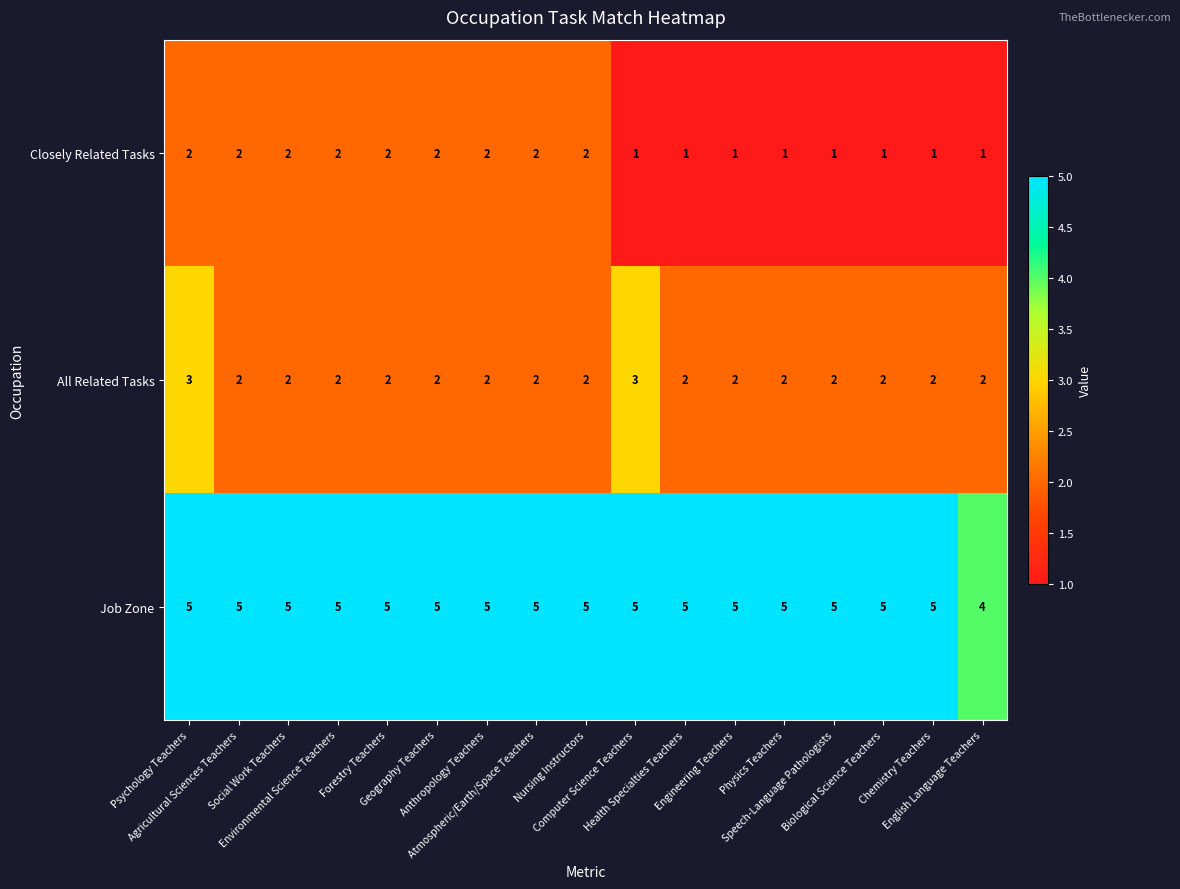

What is the sum of all All Related Tasks values?

36